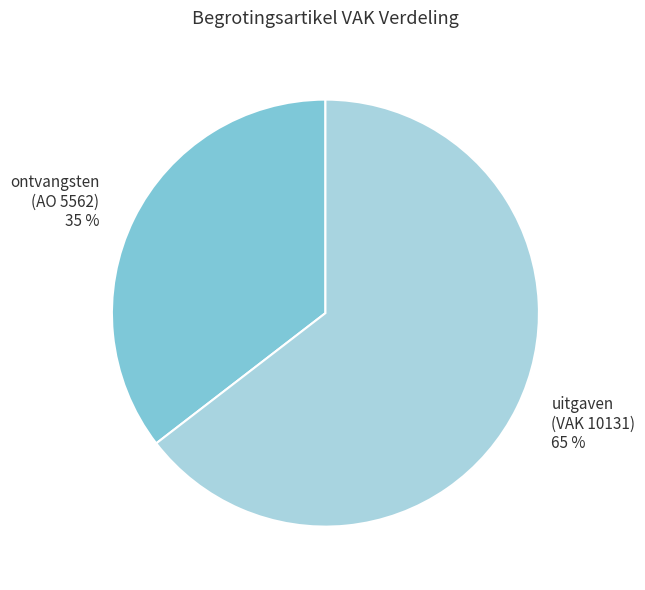

To the nearest percent, what portion does ontvangsten represent?

35%